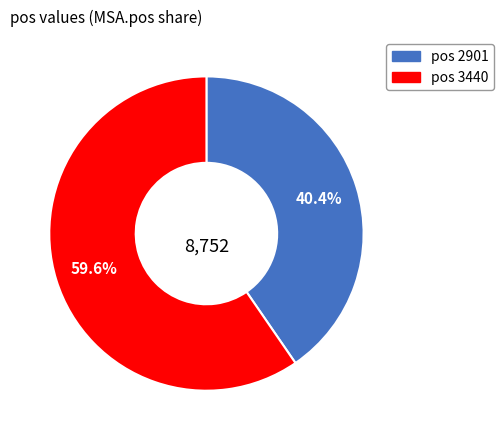

Is there any slice that represents more than half of the pie?

Yes